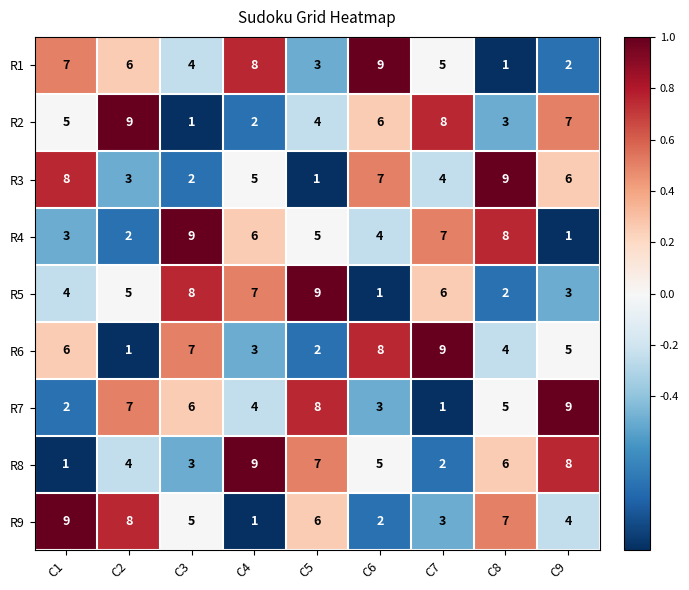

At which label does R6 first exceed 5?

C1